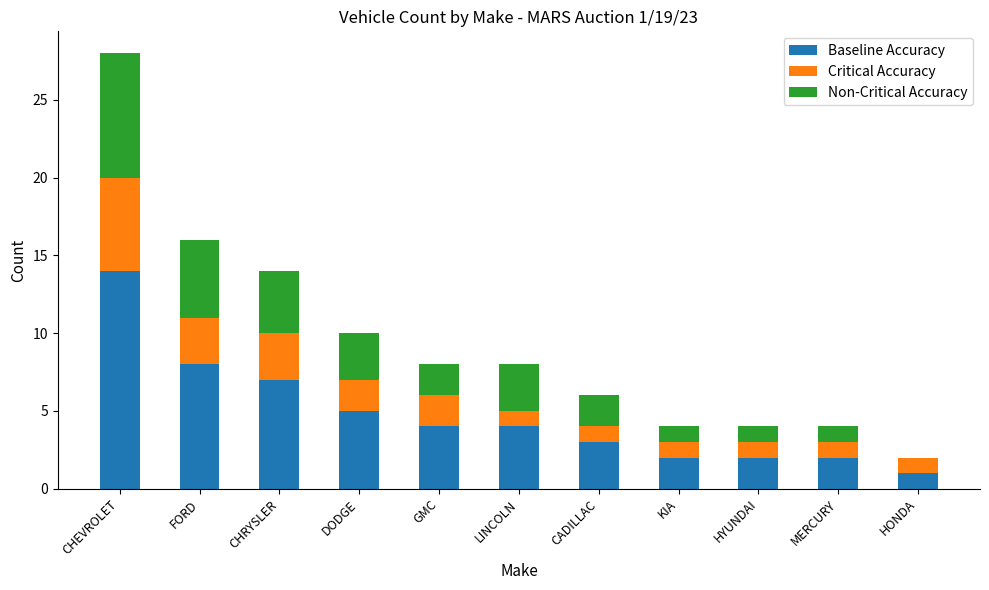

What is the sum of all Baseline Accuracy values?

52